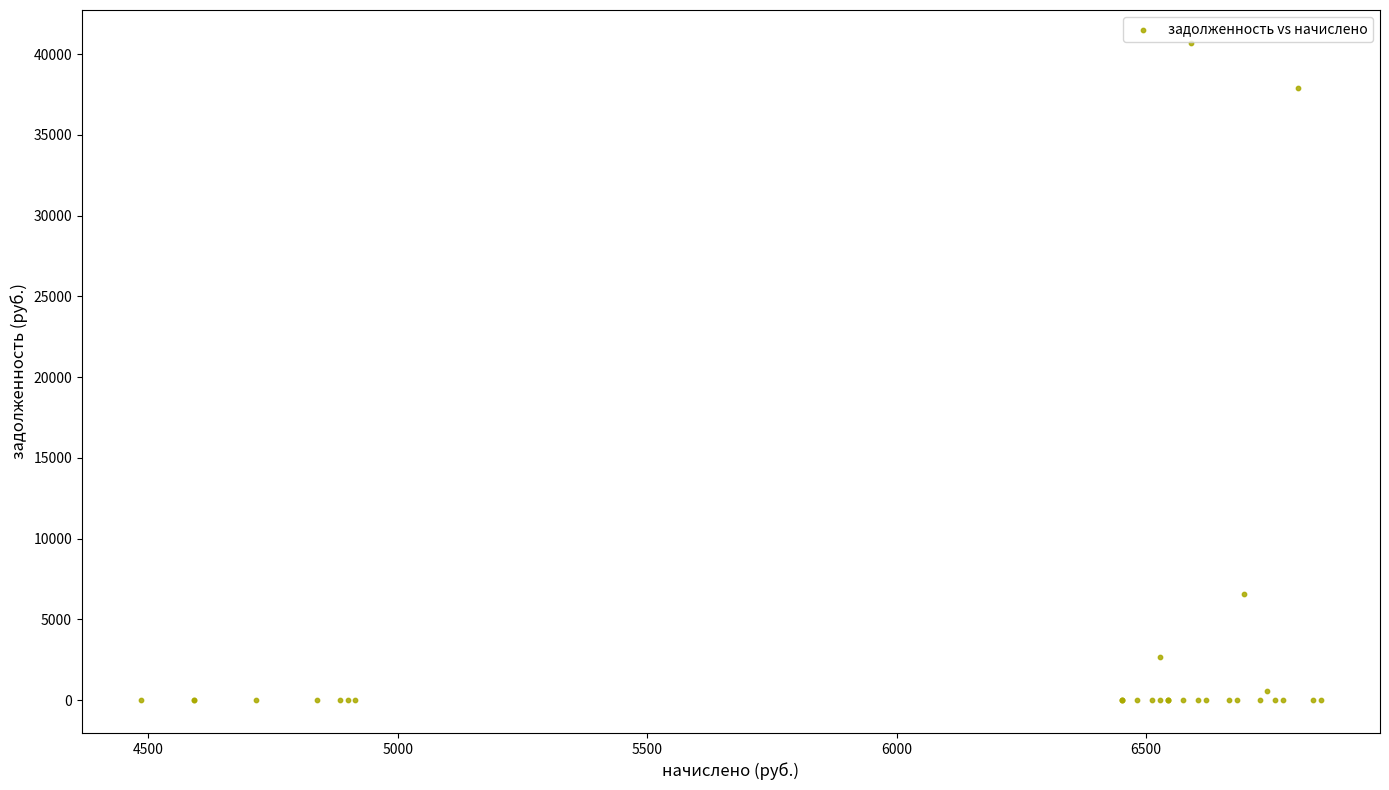

What Y value in the scatter plot is closest to 20351?

6560.4